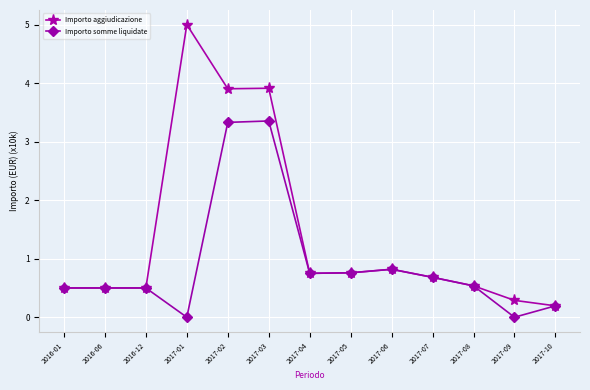

How many lines are shown in the chart?

2